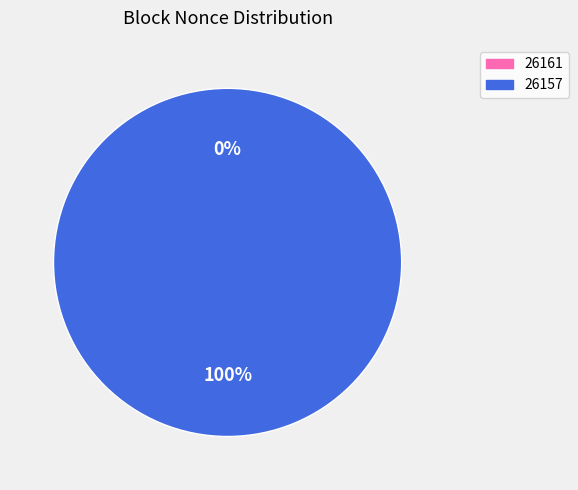

Does 26157 represent more than half of the total?

Yes